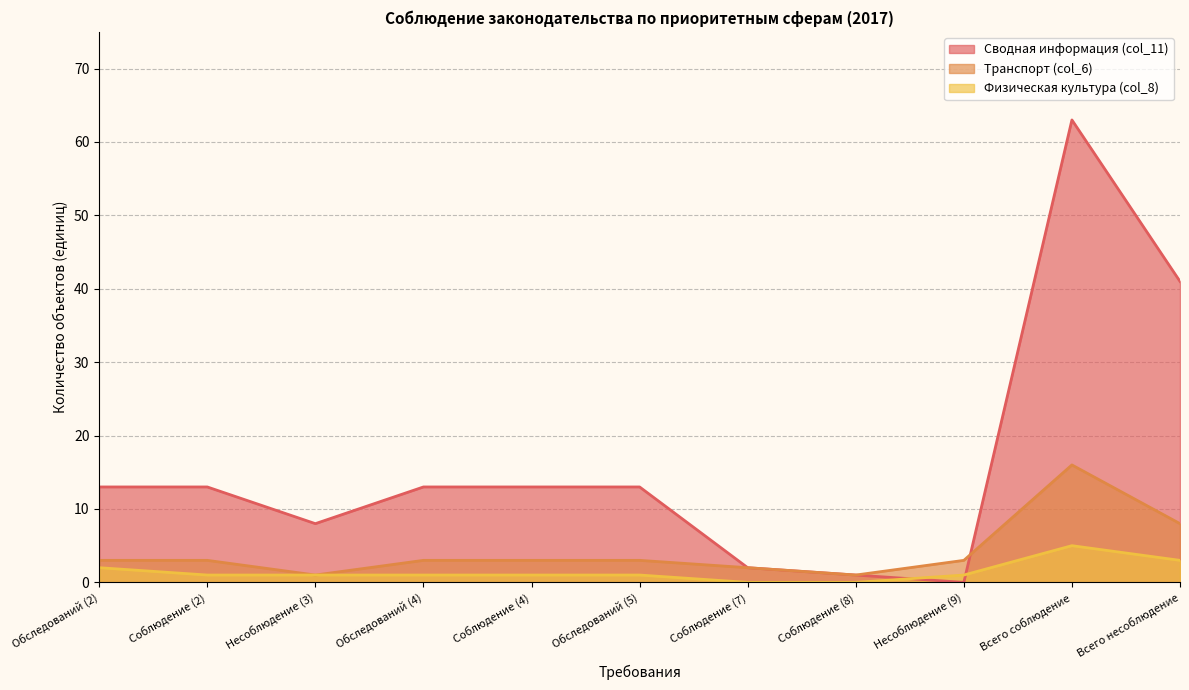

Which label corresponds to the largest value in the chart?

Всего соблюдение